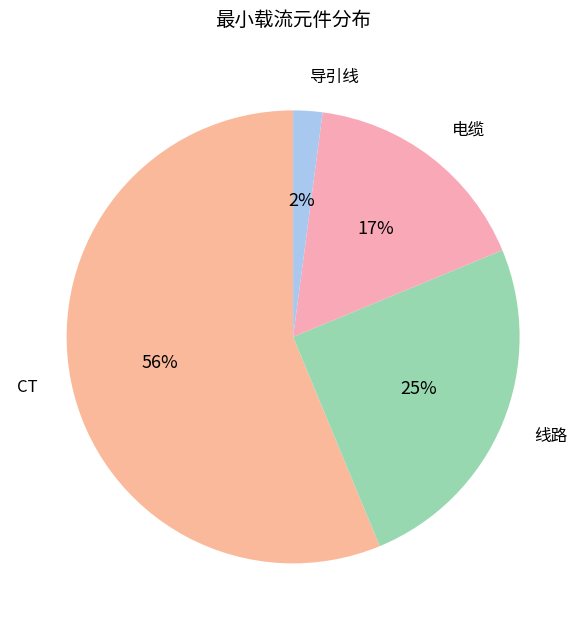

Which category has the biggest portion of the pie?

CT